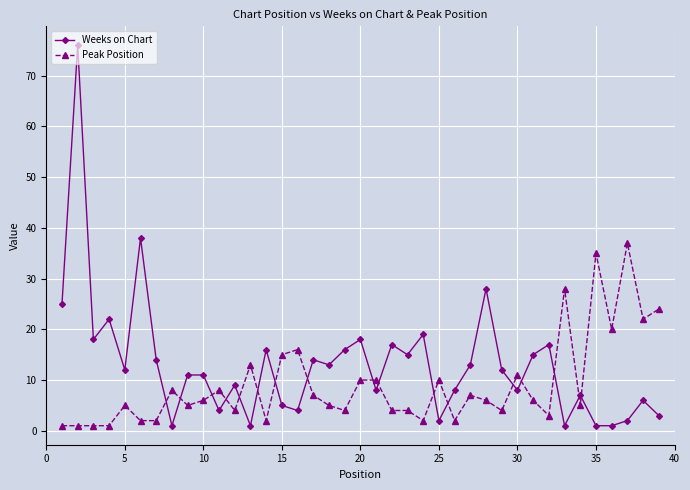

What is the value of the Weeks on Chart point at the 32nd from the left?

17